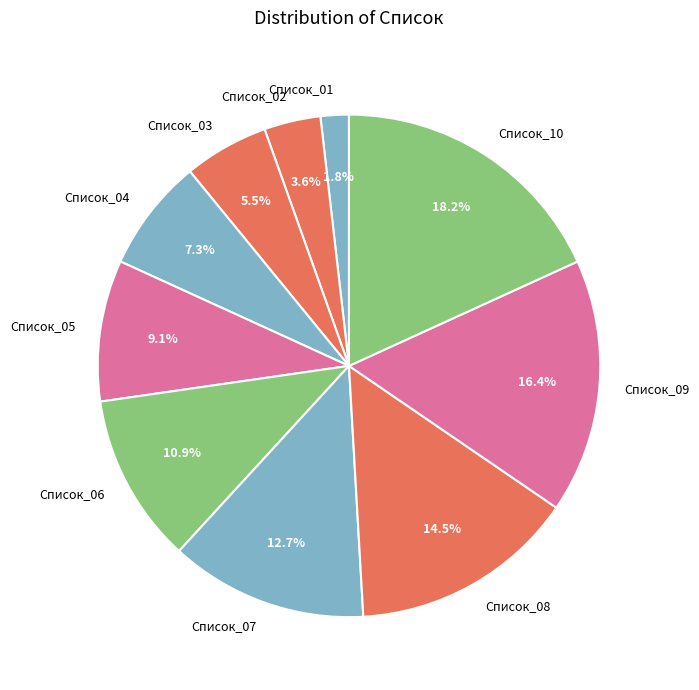

How many segments does this pie chart have?

10